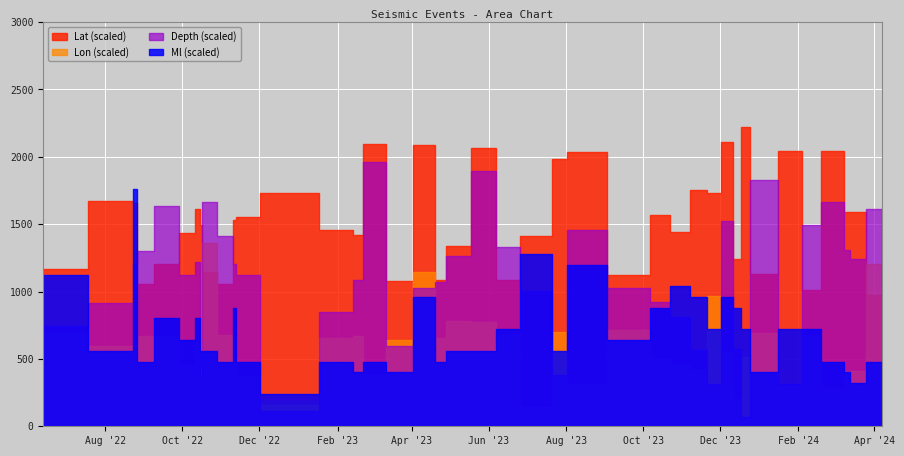

In Depth, how many points are higher than both neighbors (excluding endpoints)?

11